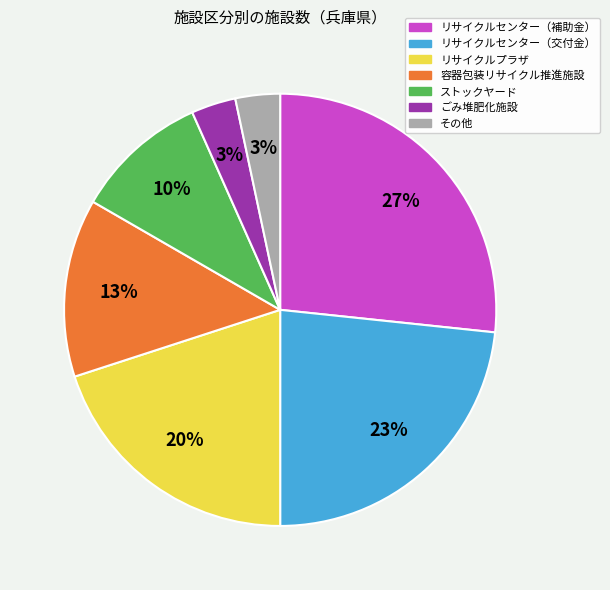

What is the largest slice in the pie chart?

リサイクルセンター（補助金）